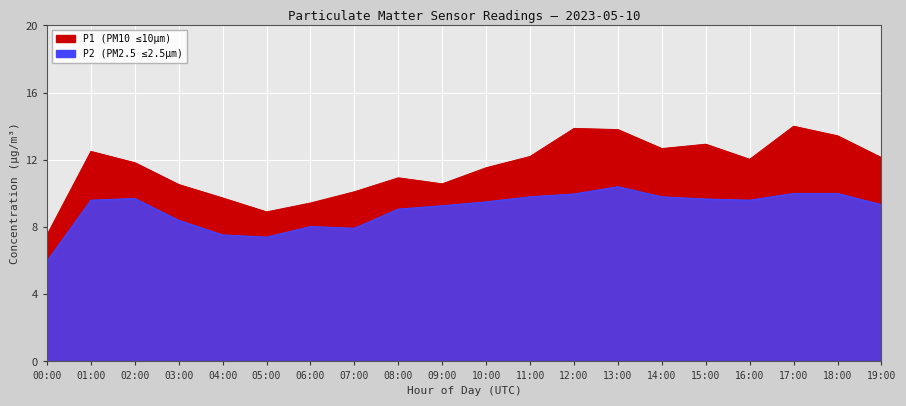

Between 17:00 and 07:00, which is larger?

17:00